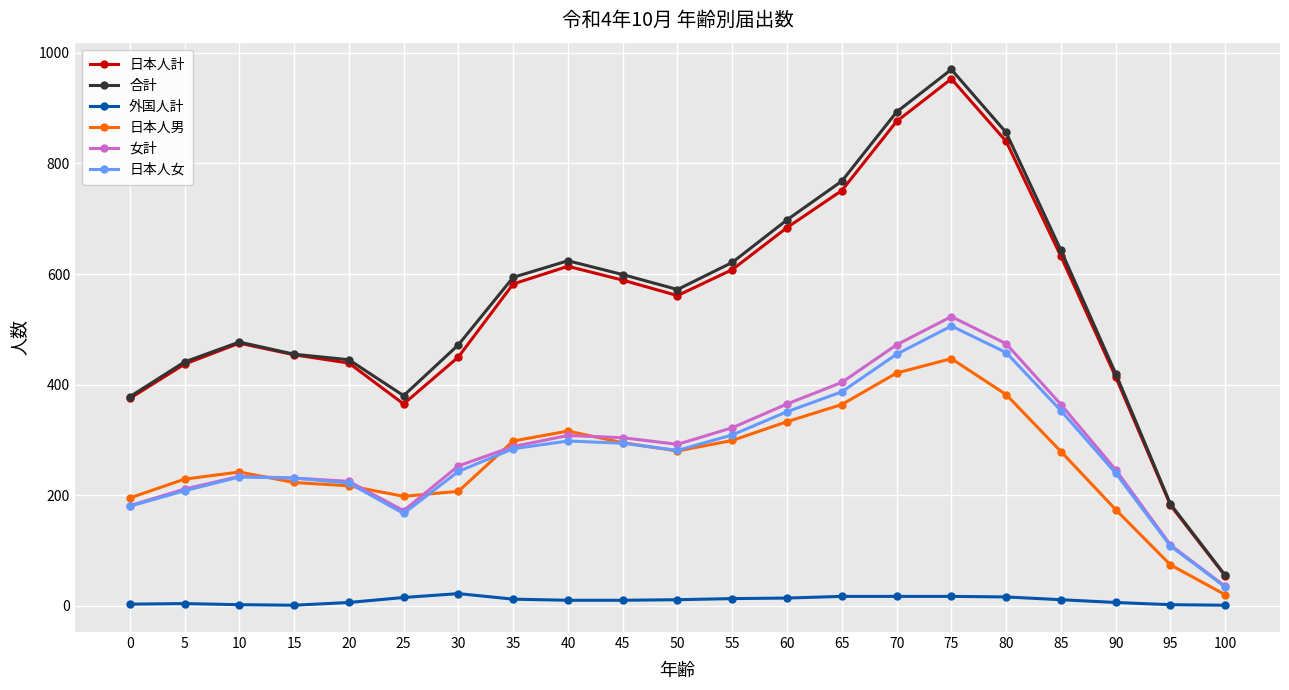

Where does the 合計 series first go above 572?

35